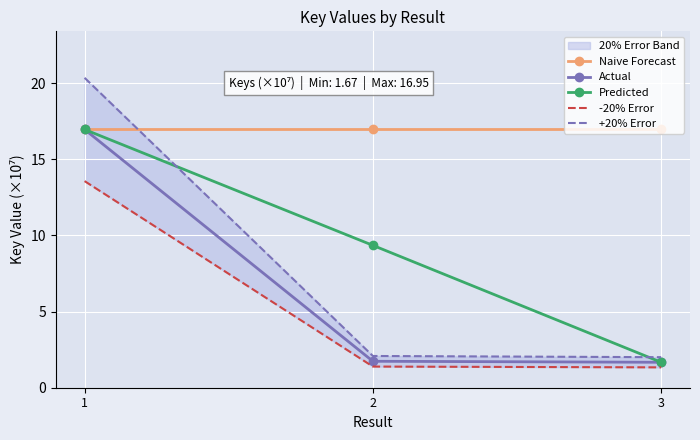

At how many categories does at least one series exceed 9?

3